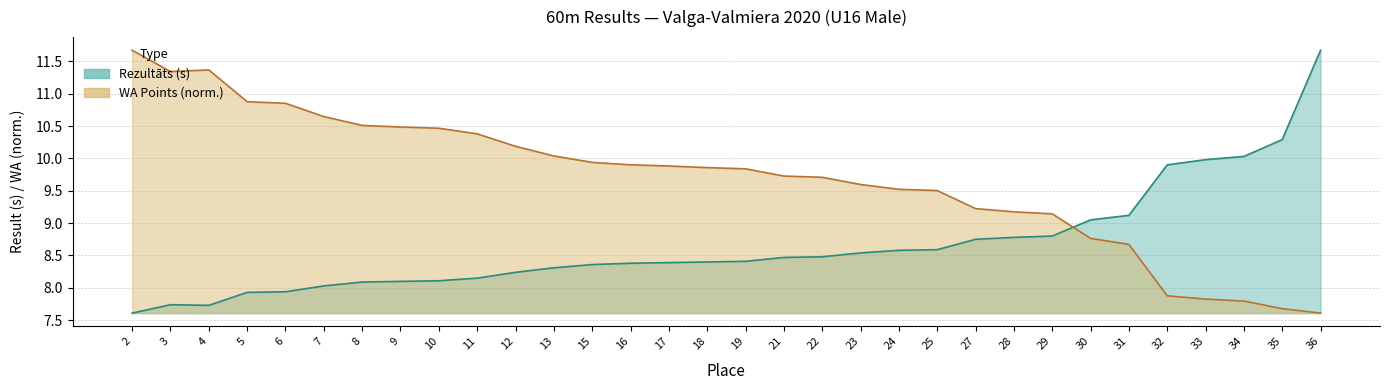

At which label does WA Points first exceed 9?

2